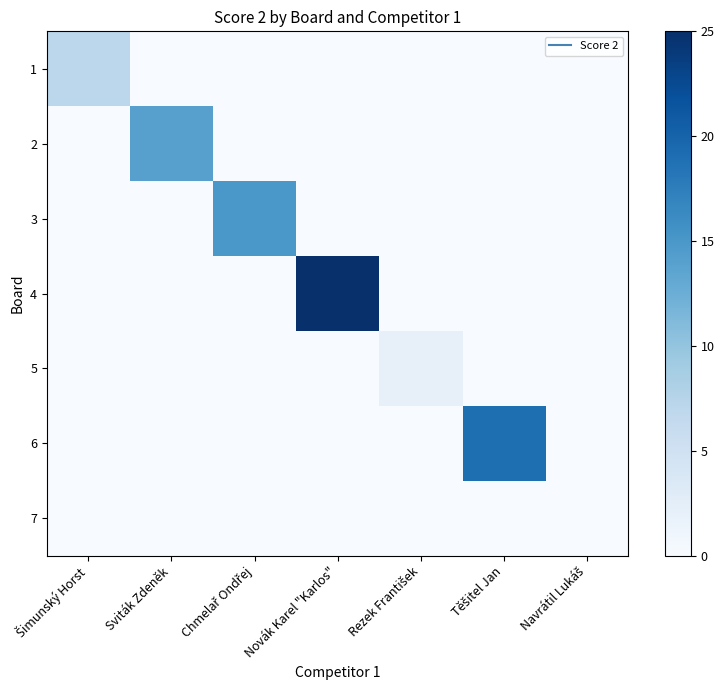

At how many categories does at least one series exceed 9?

4